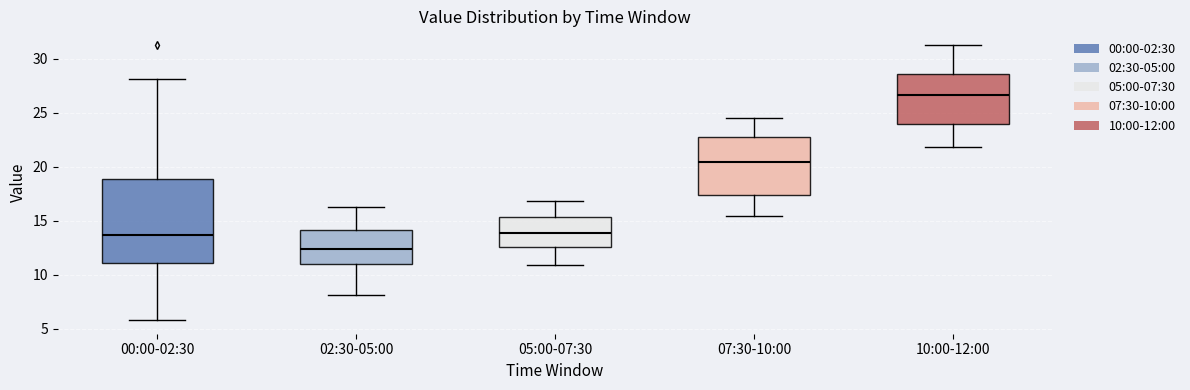

Reading left to right, transcribe this box plot: for each box, give where its median line is, the range the box spans, and where its two whiskers end, as read against the y-axis. The values are not printed on the chart, so give them approximately, as read against the axis.

00:00-02:30: median 13.5, box 11.0 to 19.0, whiskers 6.0 to 28.0
02:30-05:00: median 12.5, box 11.0 to 14.0, whiskers 8.0 to 16.5
05:00-07:30: median 14.0, box 12.5 to 15.5, whiskers 11.0 to 17.0
07:30-10:00: median 20.5, box 17.5 to 23.0, whiskers 15.5 to 24.5
10:00-12:00: median 26.5, box 24.0 to 28.5, whiskers 22.0 to 31.5